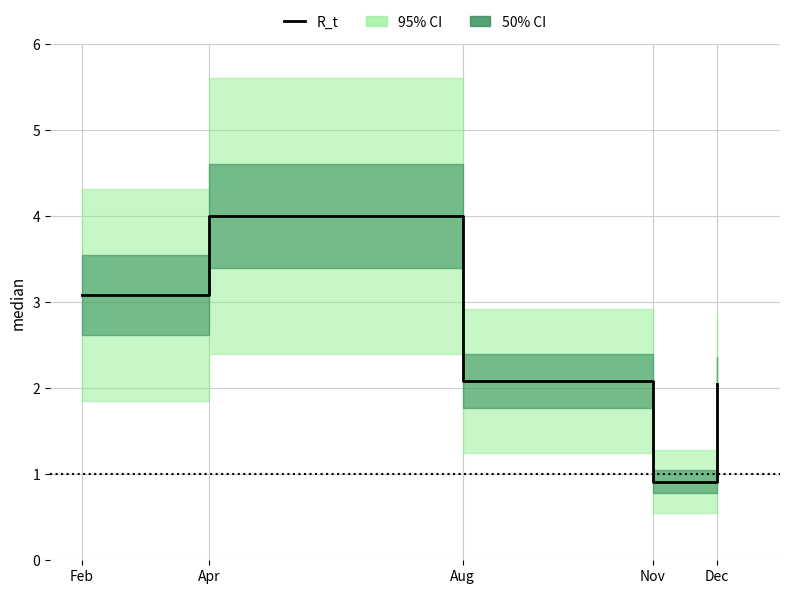

What is the greatest value displayed?

4.0